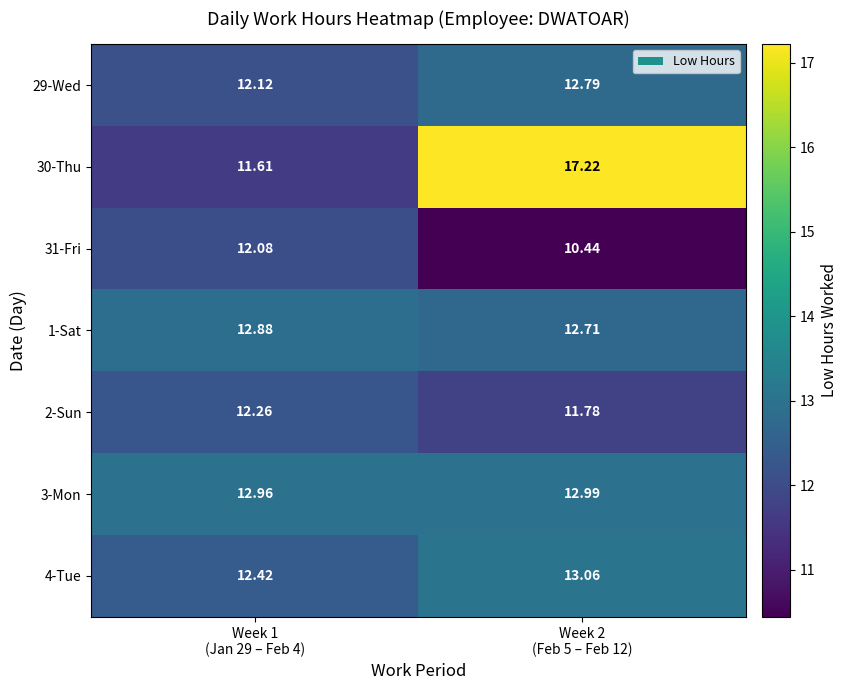

Rank the series by their maximum value, from highest to lowest.

30-Thu, 4-Tue, 3-Mon, 1-Sat, 29-Wed, 2-Sun, 31-Fri